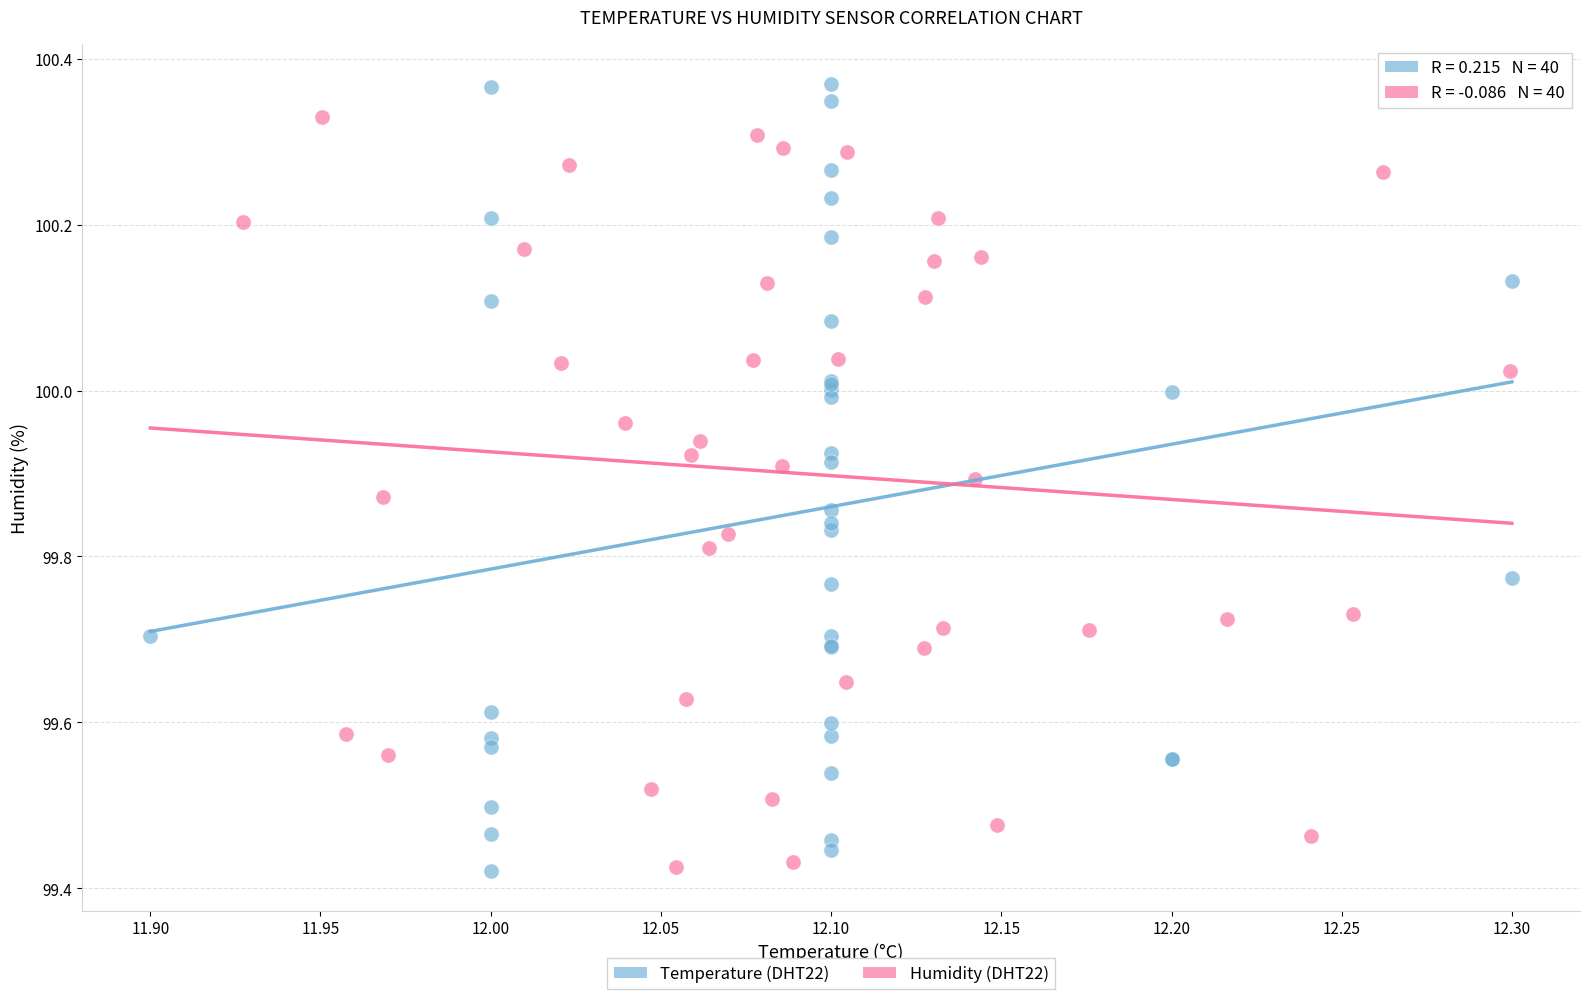

Which series has the largest Y range (max minus min)?

Temperature (DHT22)